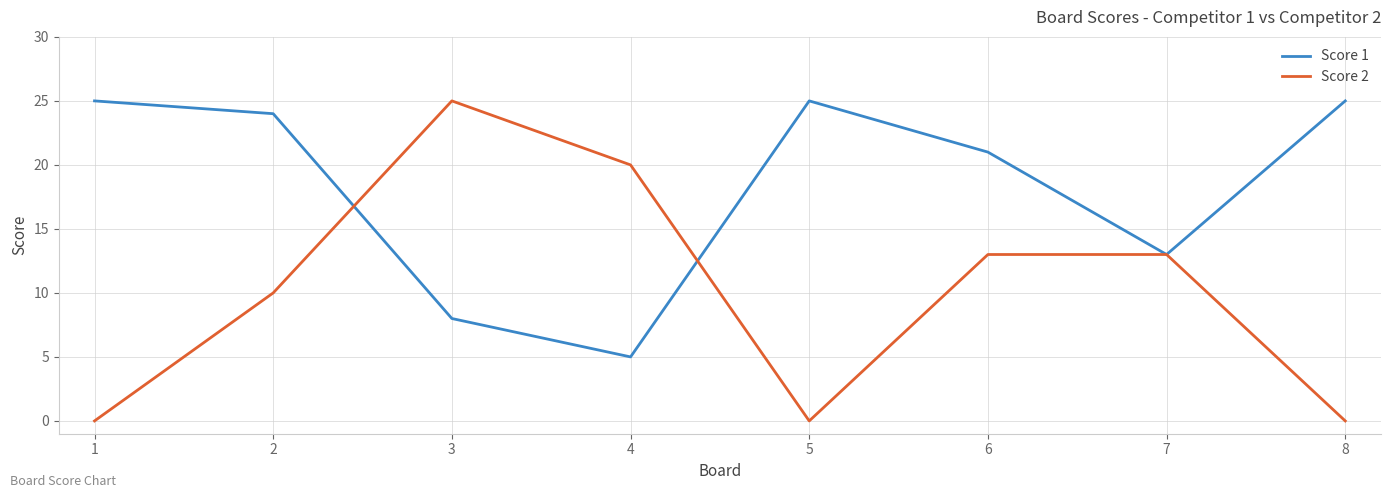

Rank the series by their average value, from highest to lowest.

Score 1, Score 2